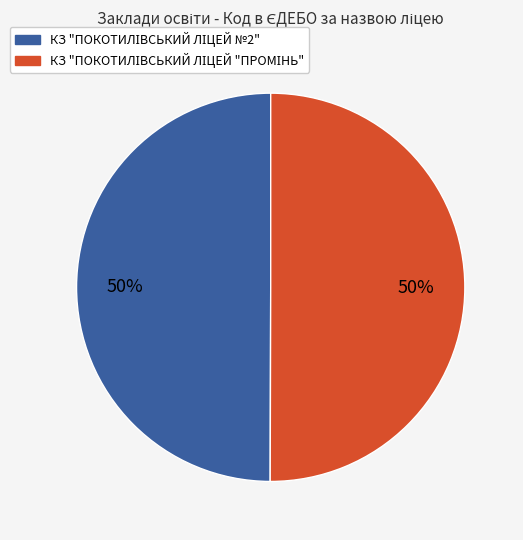

Is the sum of КЗ "ПОКОТИЛІВСЬКИЙ ЛІЦЕЙ №2" and КЗ "ПОКОТИЛІВСЬКИЙ ЛІЦЕЙ "ПРОМІНЬ" greater than half?

Yes